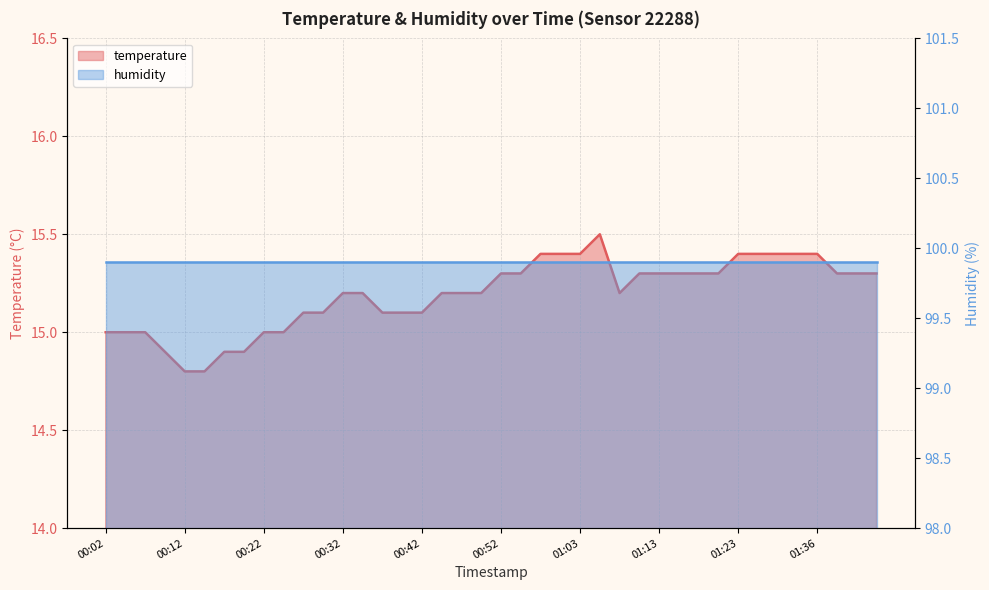

How many data points does each series have?

40